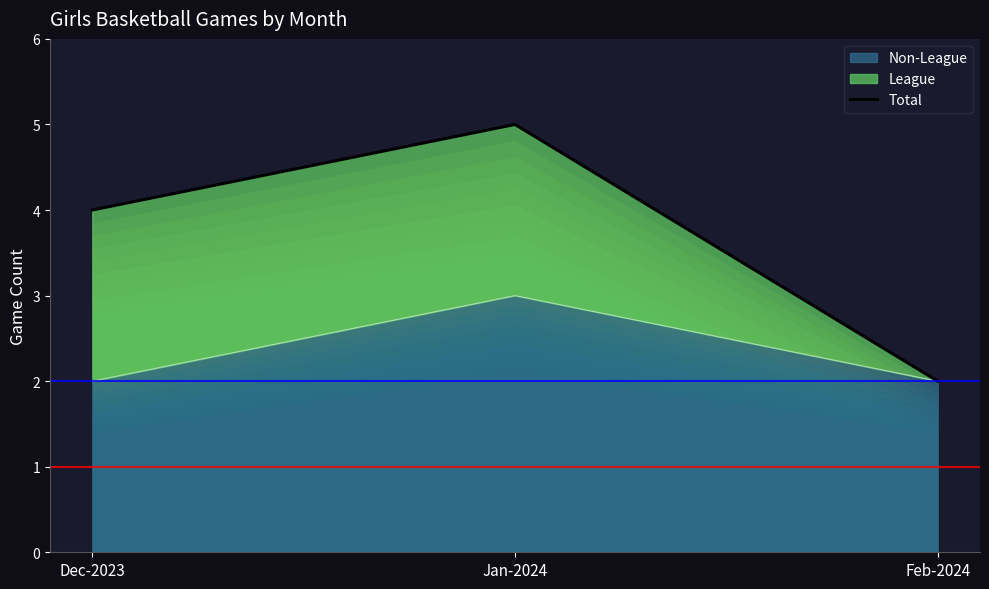

What is the smallest value displayed?

2